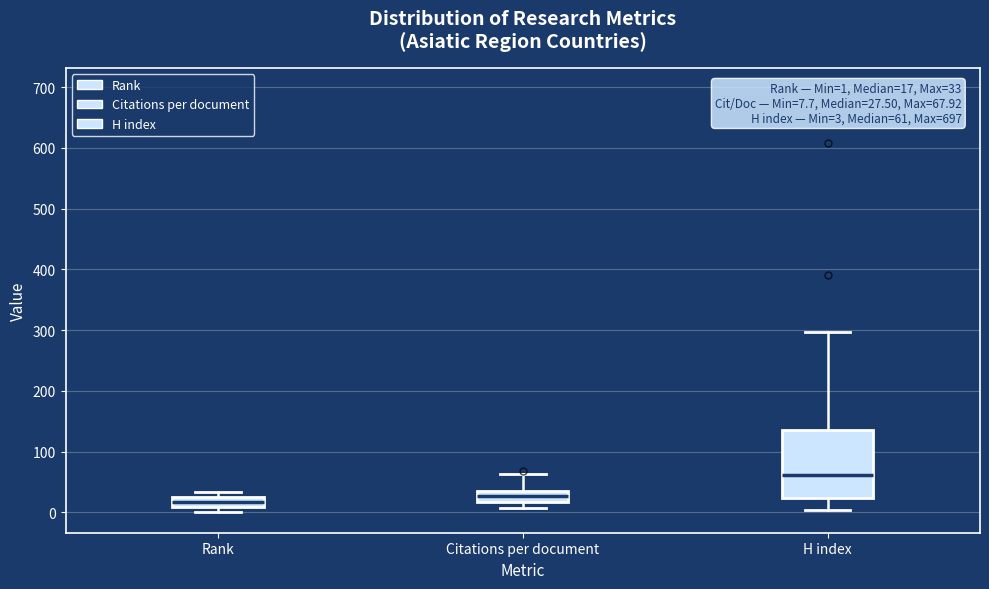

Comparing the boxes themselves (not the whiskers), which one is the tallest?

H index